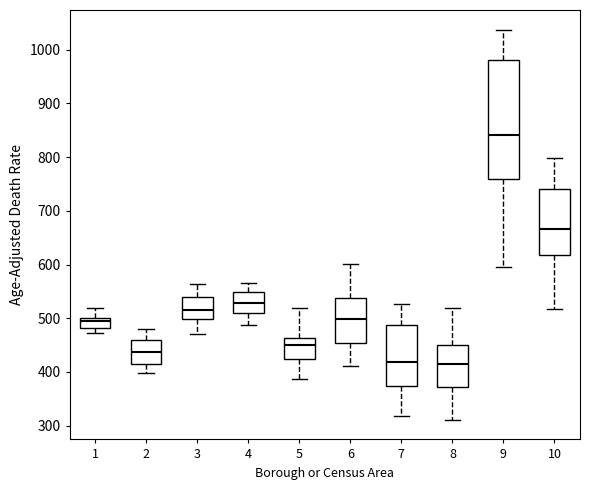

Where does the lower whisker of the box at x = 5 end on the y-axis? The values are not printed on the chart, so give them approximately, as read against the axis.

390